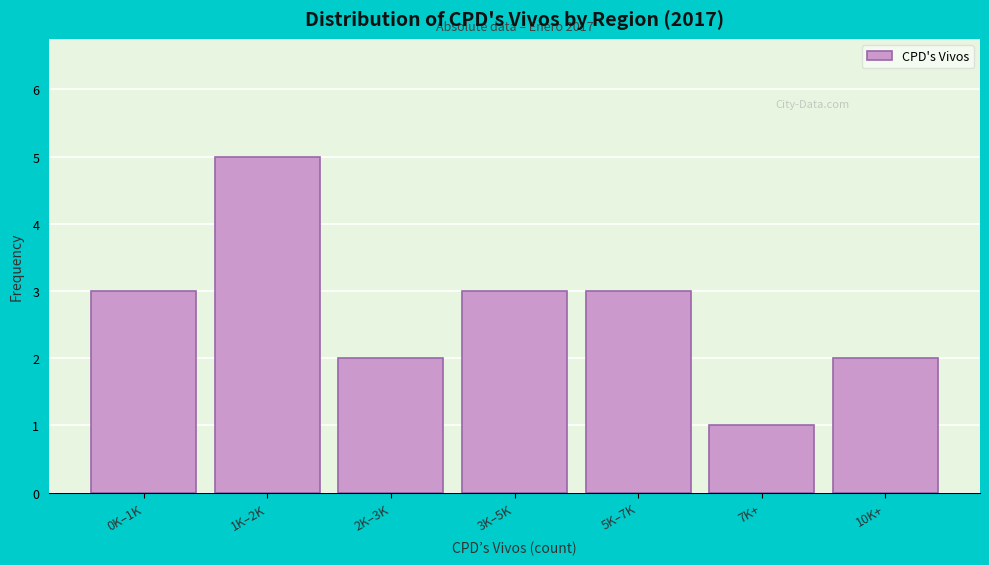

Reading left to right, transcribe all the data shown in this chart.

3	5	2	3	3	1	2